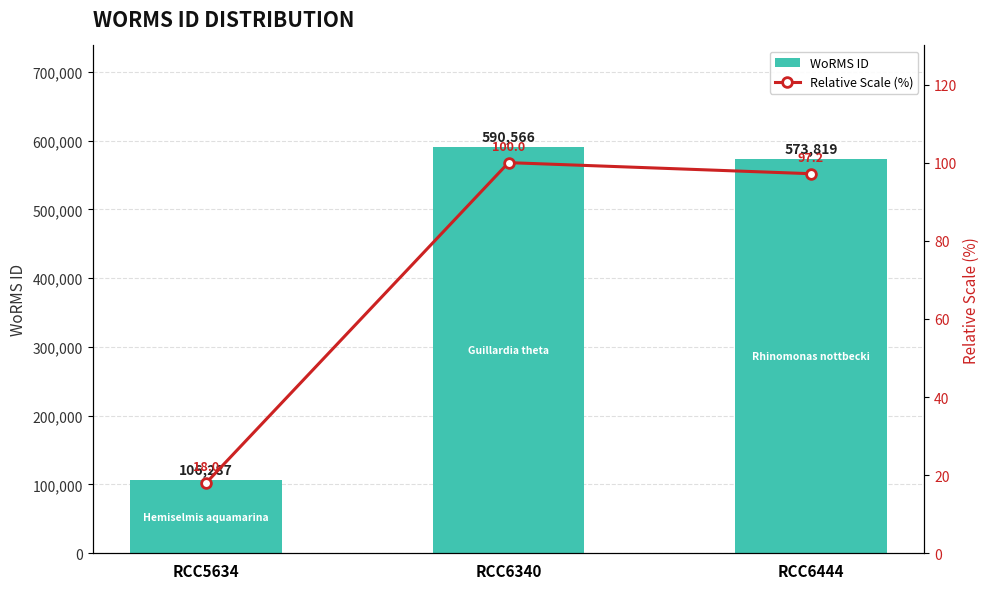

Where does the WoRMS ID series first go above 573819?

RCC6340